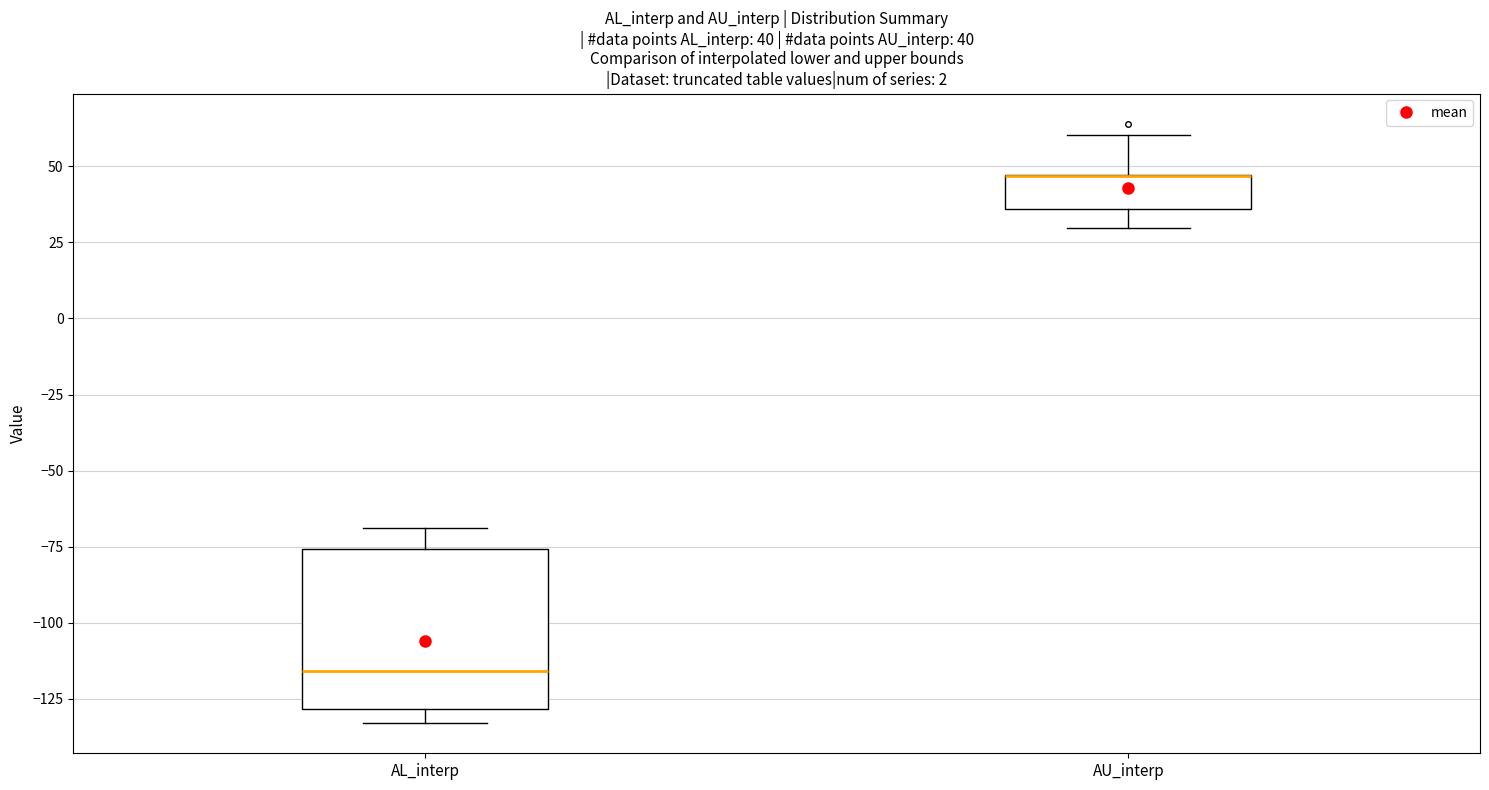

Which box is the tallest, from its lower edge to its upper edge?

AL_interp